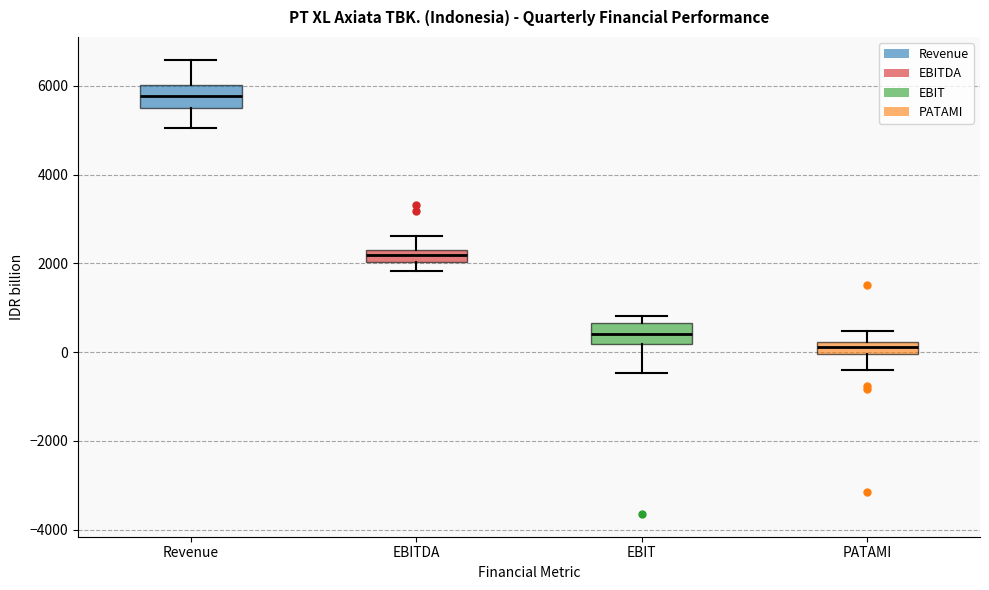

Where is the upper edge of the box for EBIT on the y-axis? The values are not printed on the chart, so give them approximately, as read against the axis.

600